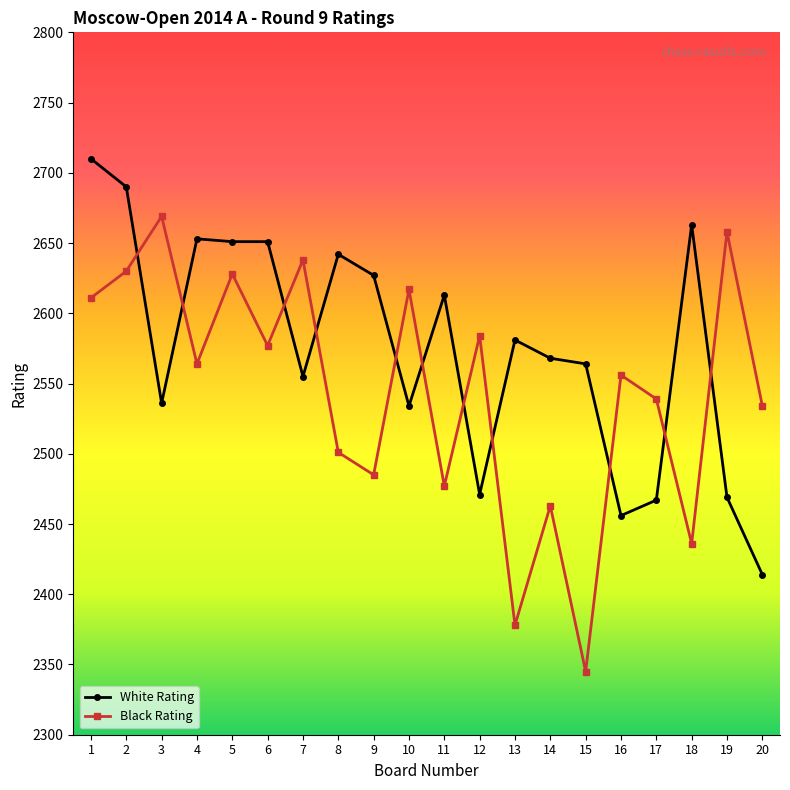

Reading right to left, what are all the values shown in this chart?

White Rating: 2414	2469	2663	2467	2456	2564	2568	2581	2471	2613	2534	2627	2642	2555	2651	2651	2653	2536	2690	2710
Black Rating: 2534	2658	2436	2539	2556	2345	2463	2378	2584	2477	2617	2485	2501	2638	2577	2628	2564	2669	2630	2611